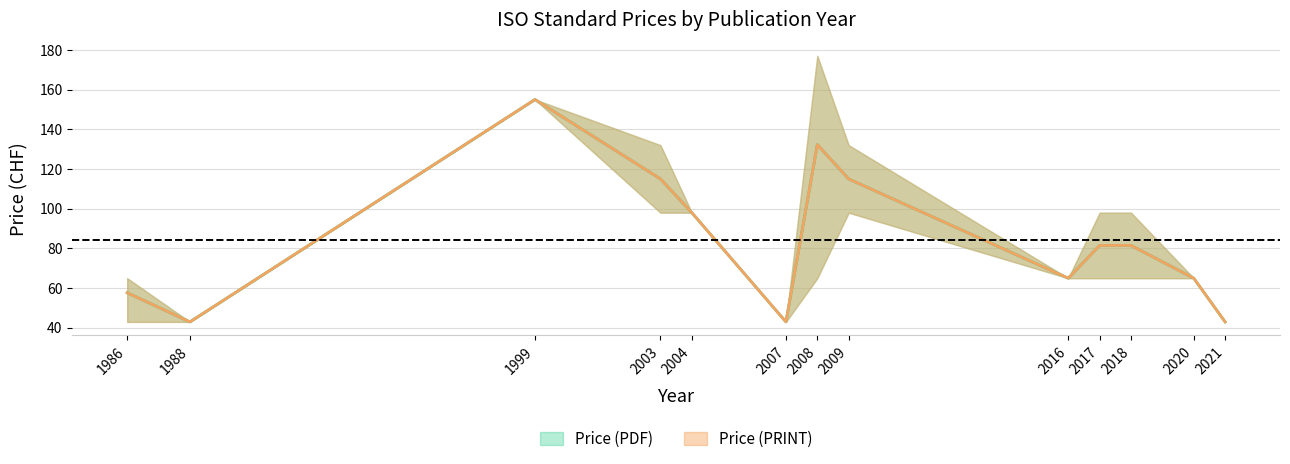

In Price (PRINT) upper, how many points are higher than both neighbors (excluding endpoints)?

2